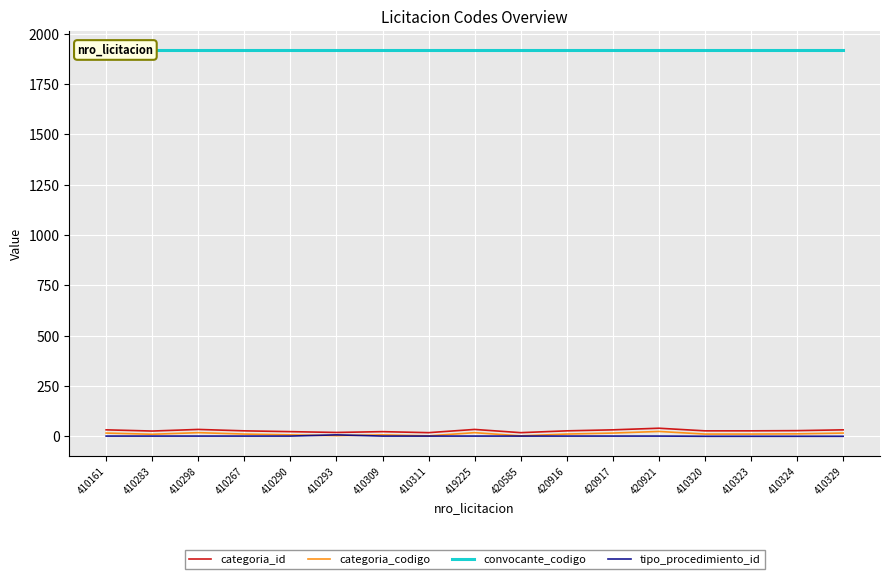

What is the label of the 6th point from the left?

410293